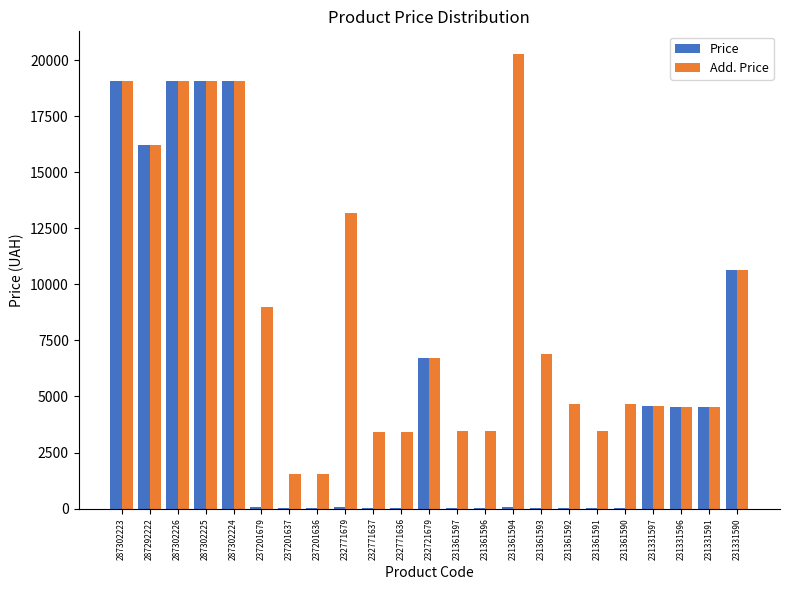

What is the total value across all series at 232771679?

13230.0